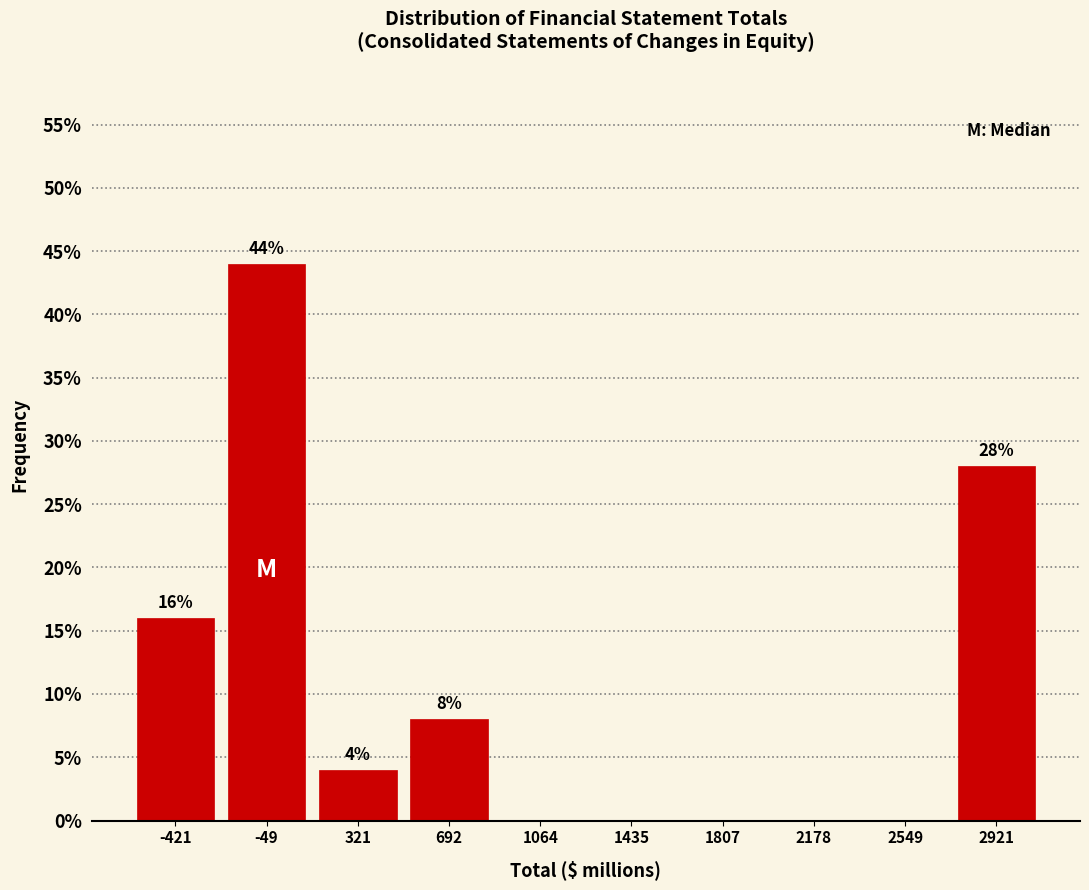

Over which range of the x-axis is the bar tallest?

-250 to 150